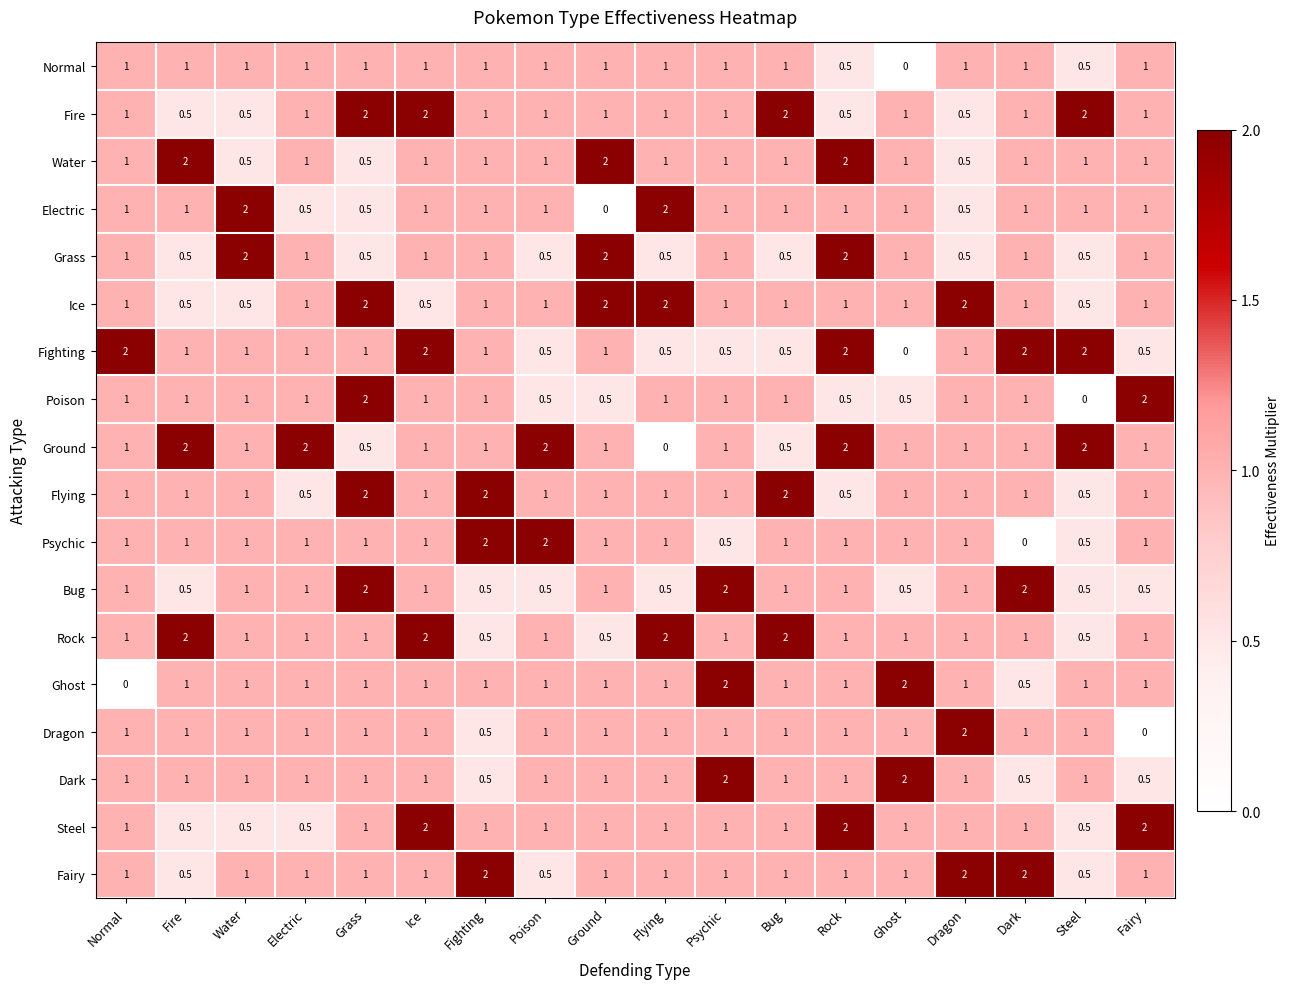

What is the maximum value shown in the chart?

2.0